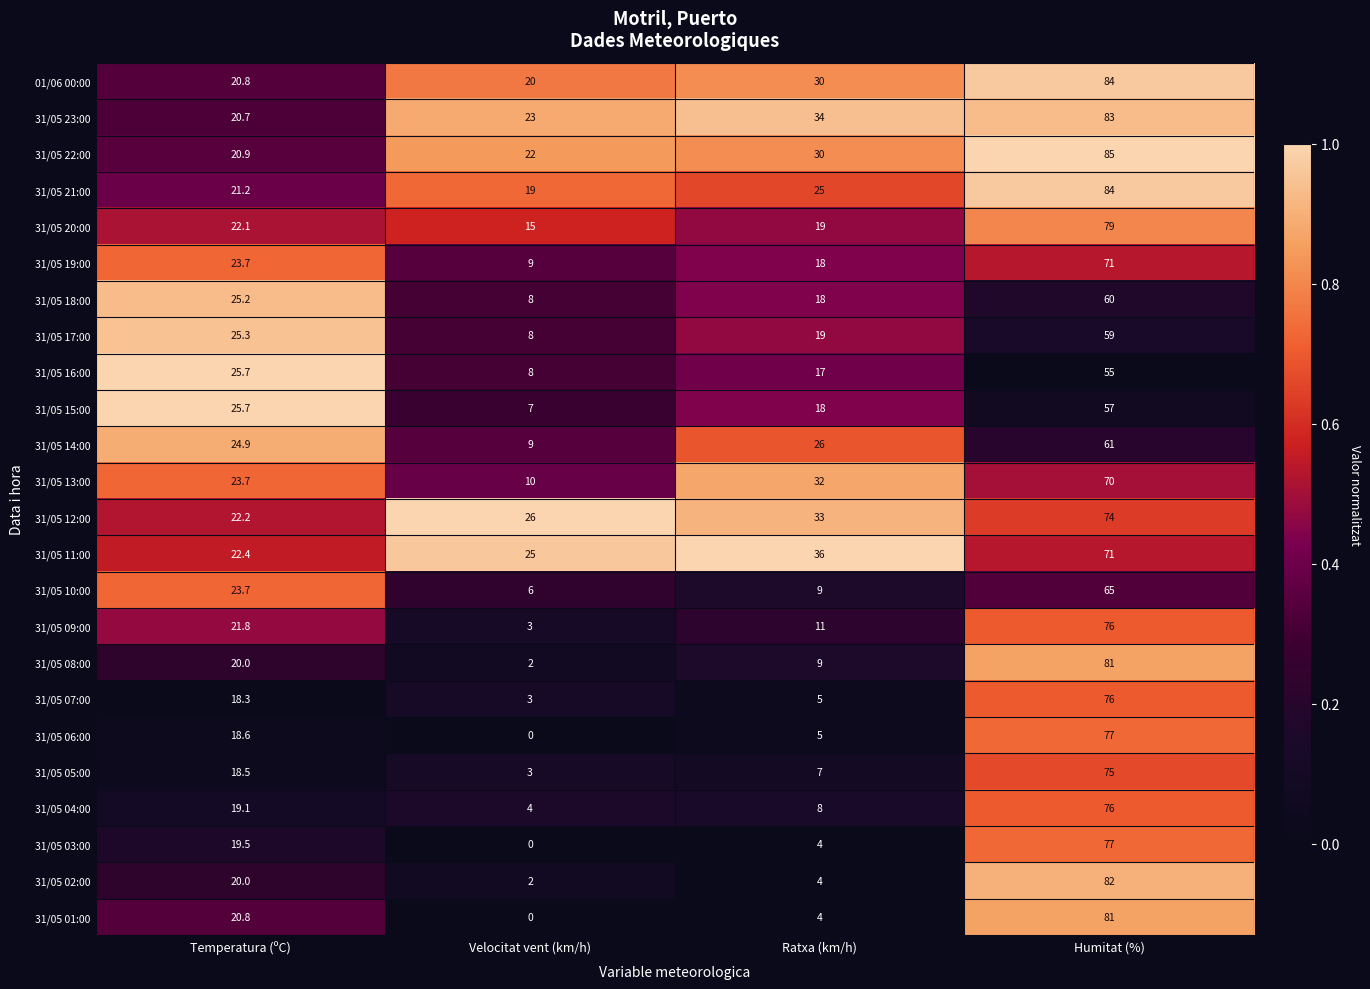

List the labels in order of 31/05 09:00 value, smallest first.

Velocitat vent (km/h), Ratxa (km/h), Temperatura (ºC), Humitat (%)